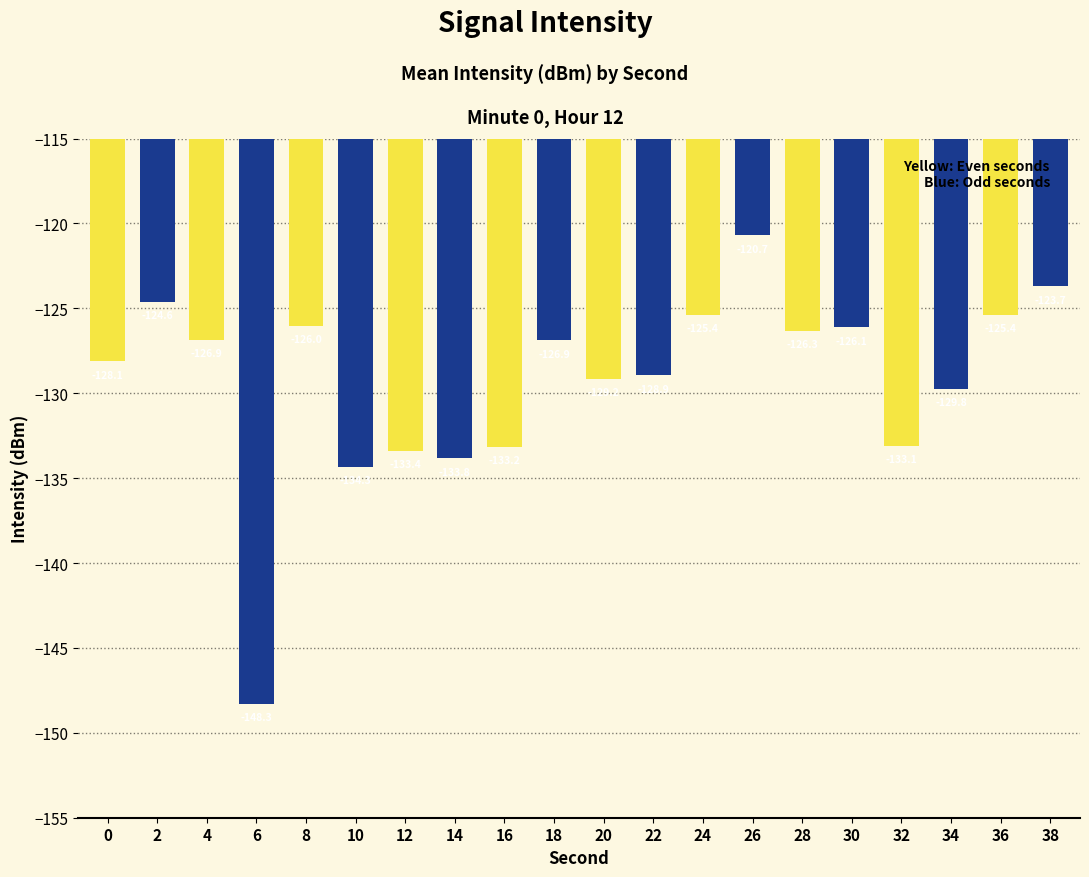

Which label corresponds to the smallest value in the chart?

6